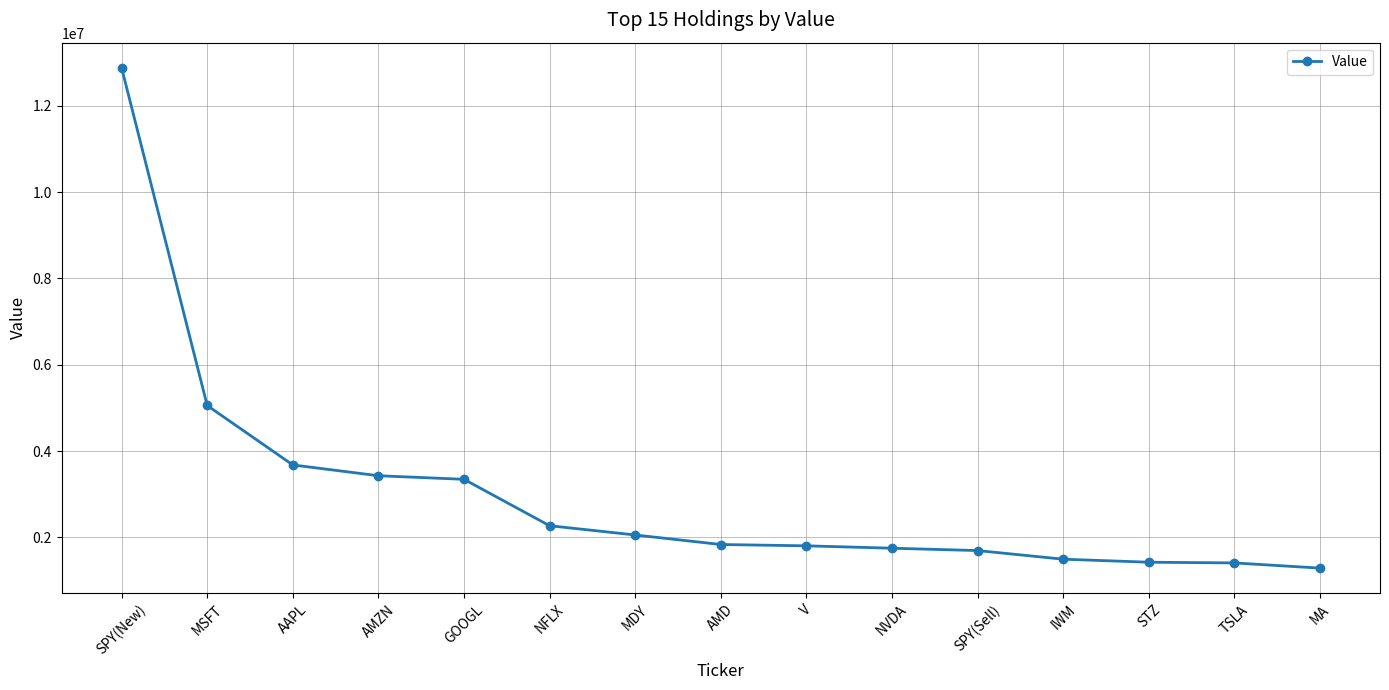

The value at TSLA is 548255. True or false?

False